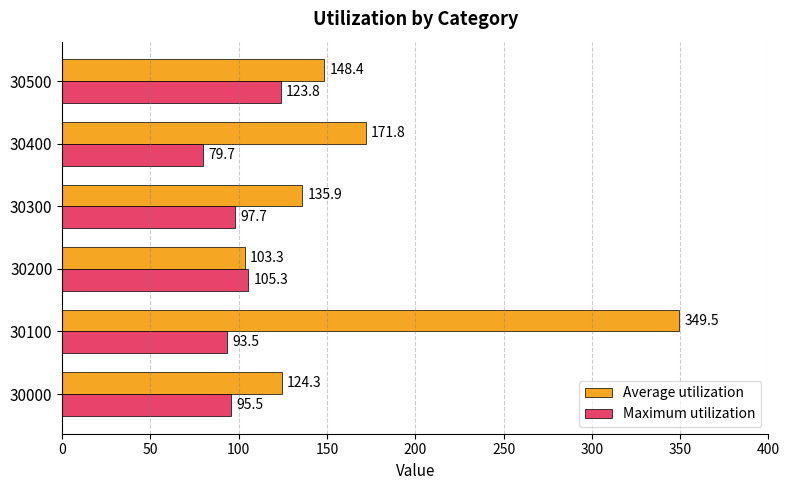

What is the sum of all Average utilization values?

1033.2